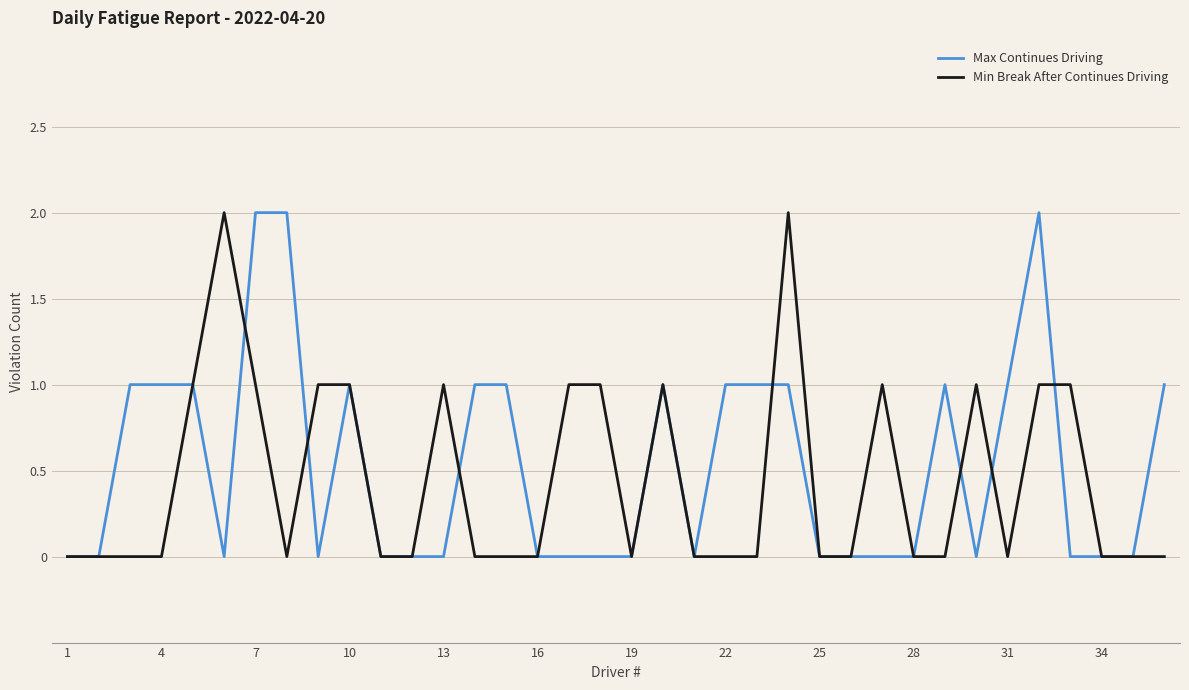

Which series has the widest spread of values?

Max Continues Driving